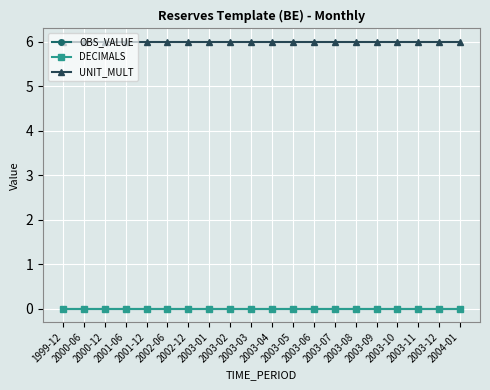

Reading left to right, what are all the values shown in this chart?

OBS_VALUE: 0	0	0	0	0	0	0	0	0	0	0	0	0	0	0	0	0	0	0	0
DECIMALS: 0	0	0	0	0	0	0	0	0	0	0	0	0	0	0	0	0	0	0	0
UNIT_MULT: 6	6	6	6	6	6	6	6	6	6	6	6	6	6	6	6	6	6	6	6